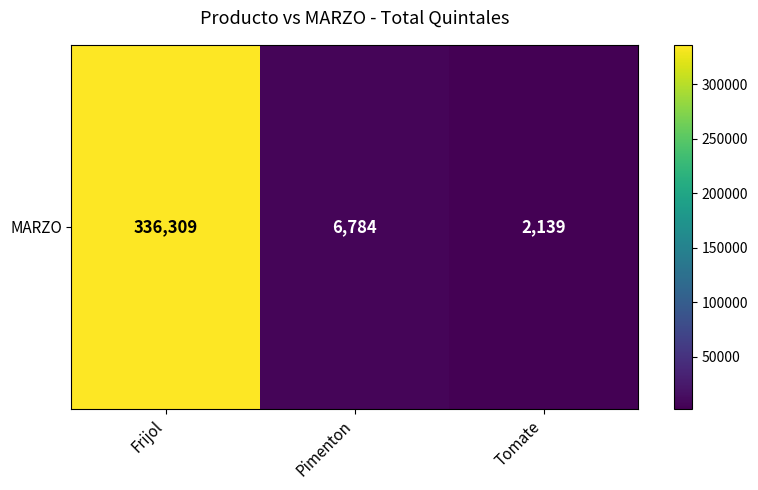

At which category does the chart reach its minimum across all series?

Tomate